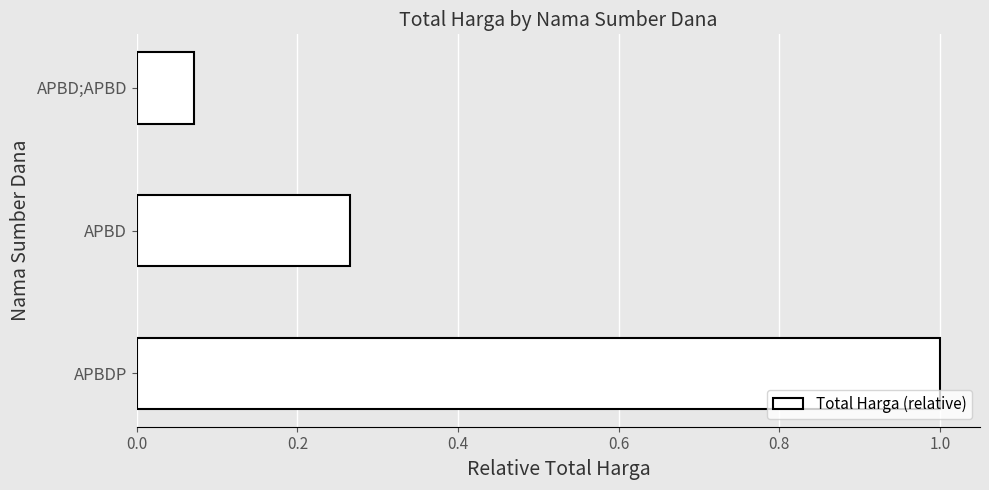

Does the chart contain stacked bars?

No